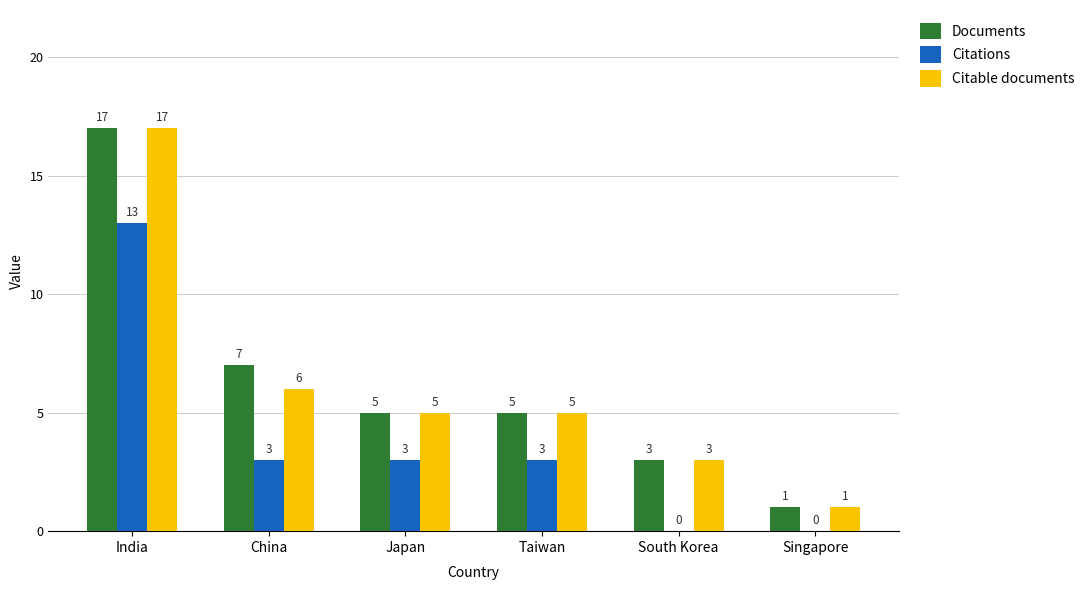

Count the number of data series in this chart.

3